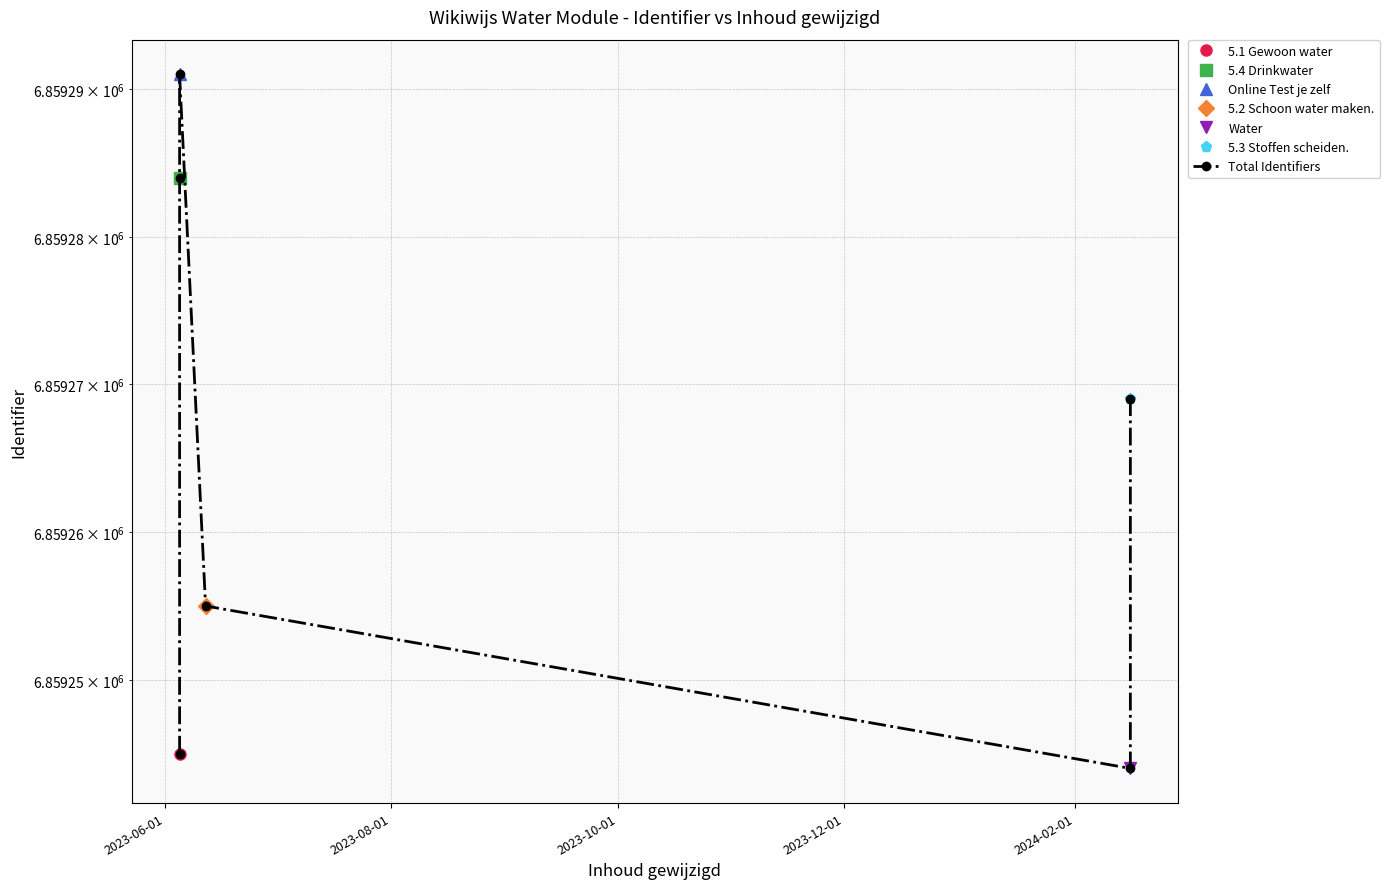

What is the value of the 5th point from the left?

6859244